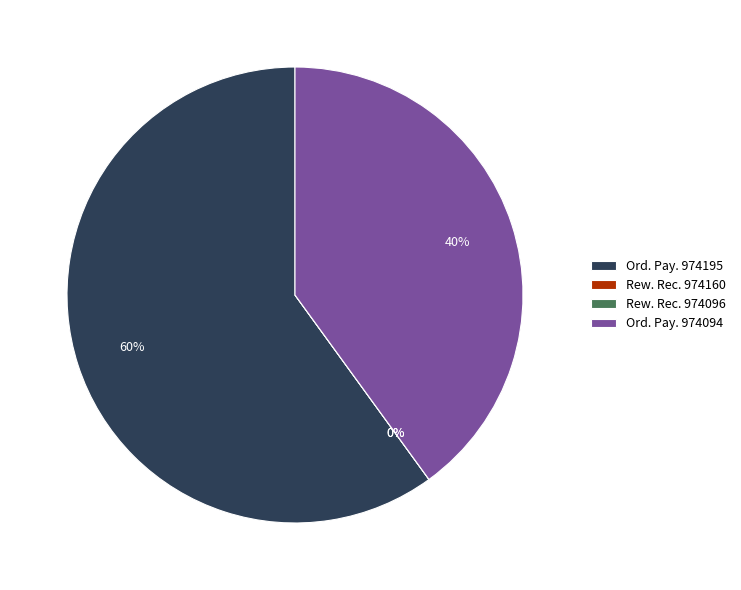

Count the number of slices in the pie.

4